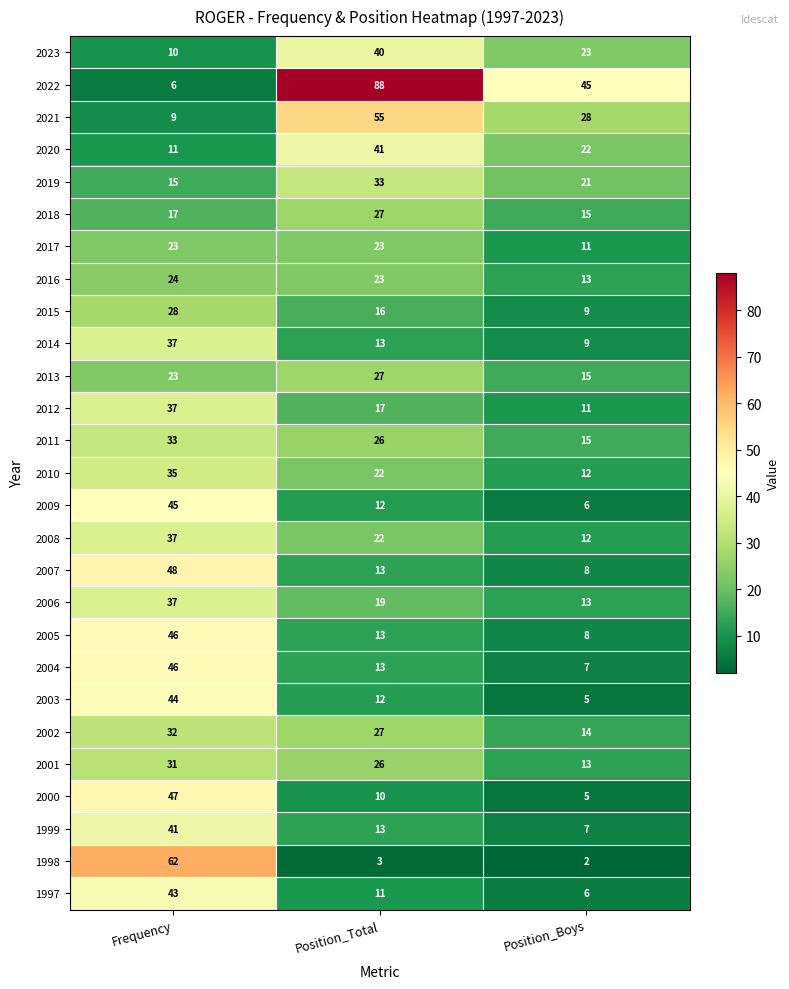

Where does the 2008 series first go above 22?

Frequency